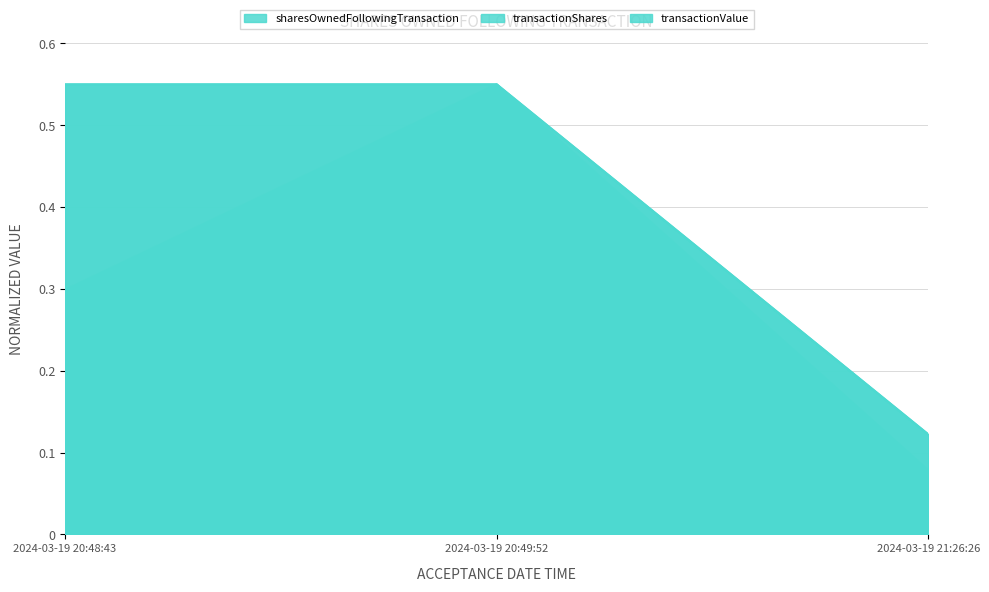

Which category has the highest value in the sharesOwnedFollowingTransaction series?

2024-03-19 20:49:52